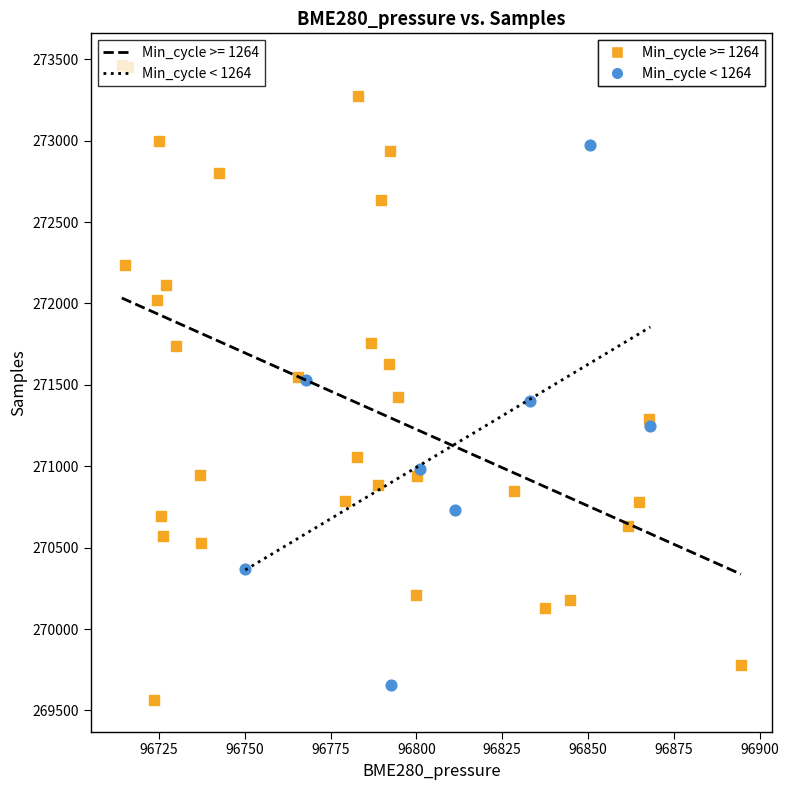

Which series reaches the maximum Y coordinate?

Min_cycle >= 1264